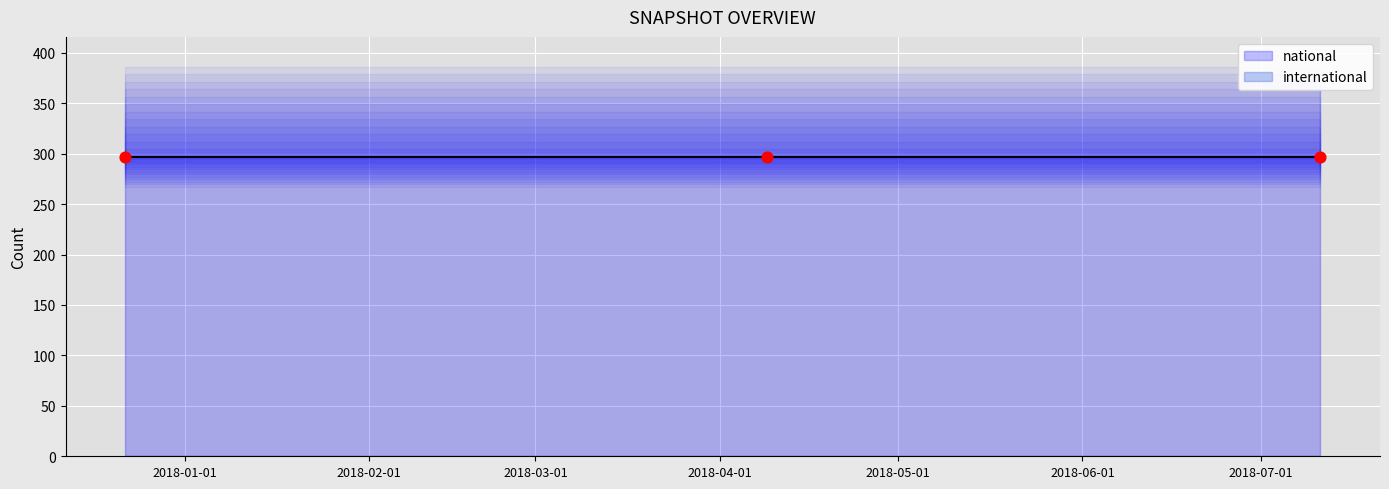

What is the total value across all series at 2017-12-22?

297